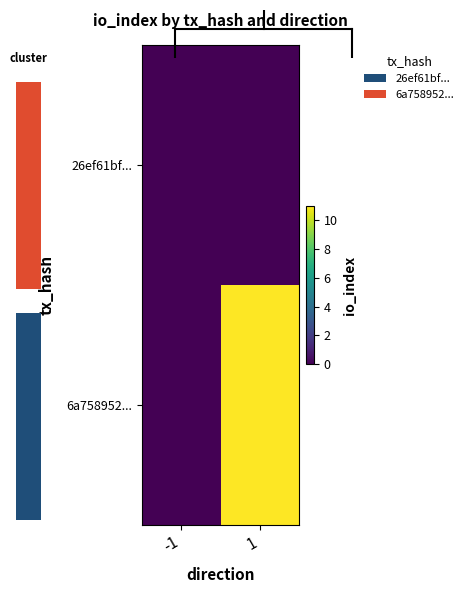

How many 6a758952... values are between 0 and 11?

2